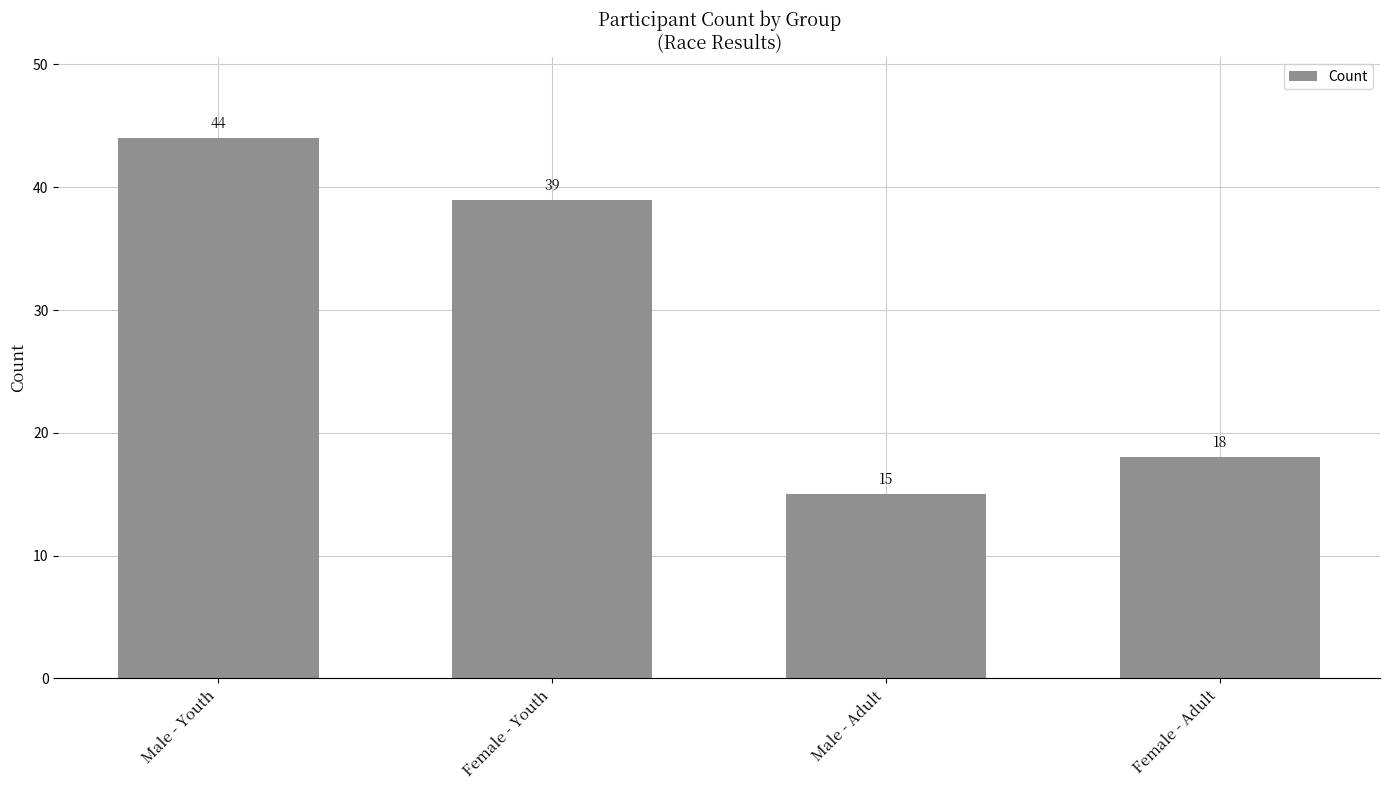

What is the change in value from Female - Youth to Male - Adult?

-24